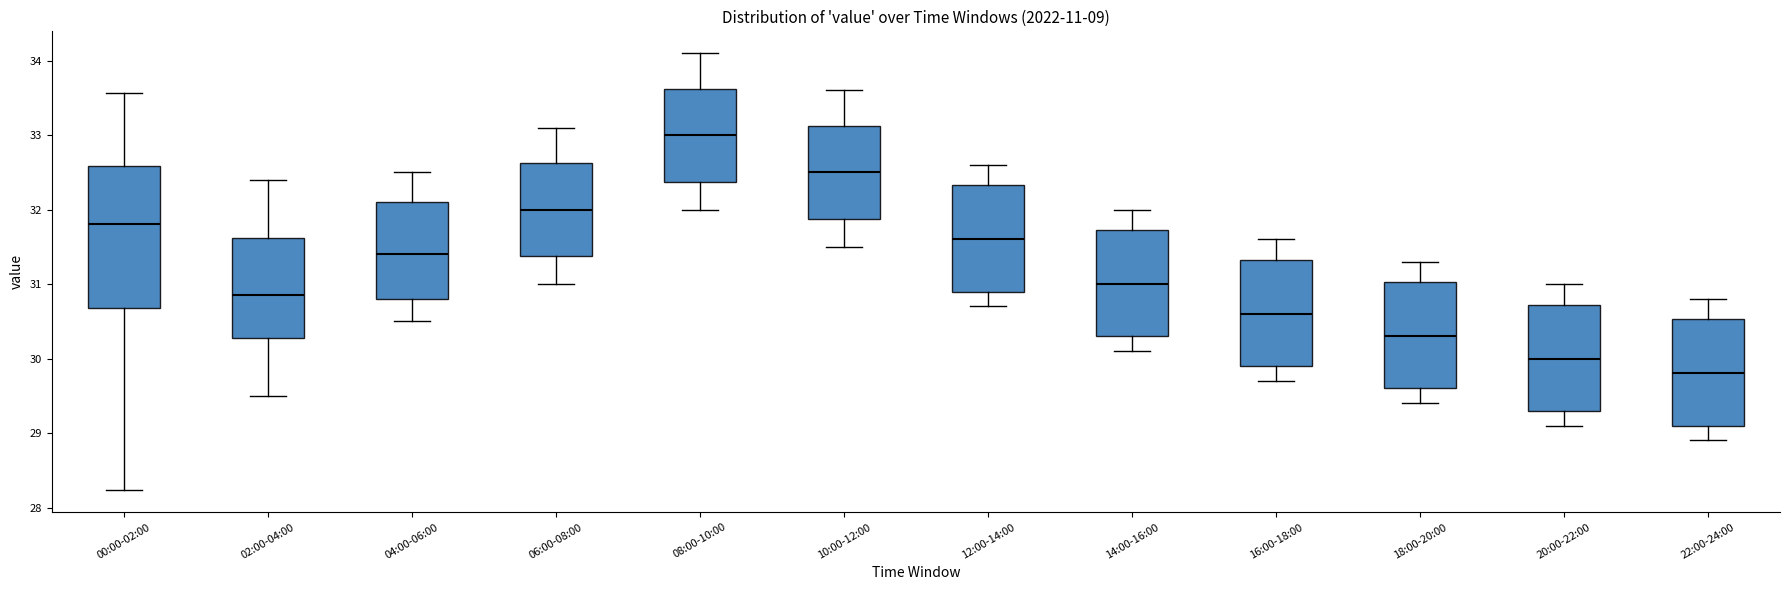

Reading left to right, transcribe this box plot: for each box, give where its median line is, the range the box spans, and where its two whiskers end, as read against the y-axis. The values are not printed on the chart, so give them approximately, as read against the axis.

00:00-02:00: median 31.8, box 30.7 to 32.6, whiskers 28.2 to 33.6
02:00-04:00: median 30.9, box 30.3 to 31.6, whiskers 29.5 to 32.4
04:00-06:00: median 31.4, box 30.8 to 32.1, whiskers 30.5 to 32.5
06:00-08:00: median 32.0, box 31.4 to 32.6, whiskers 31.0 to 33.1
08:00-10:00: median 33.0, box 32.4 to 33.6, whiskers 32.0 to 34.1
10:00-12:00: median 32.5, box 31.9 to 33.1, whiskers 31.5 to 33.6
12:00-14:00: median 31.6, box 30.9 to 32.3, whiskers 30.7 to 32.6
14:00-16:00: median 31.0, box 30.3 to 31.7, whiskers 30.1 to 32.0
16:00-18:00: median 30.6, box 29.9 to 31.3, whiskers 29.7 to 31.6
18:00-20:00: median 30.3, box 29.6 to 31.0, whiskers 29.4 to 31.3
20:00-22:00: median 30.0, box 29.3 to 30.7, whiskers 29.1 to 31.0
22:00-24:00: median 29.8, box 29.1 to 30.5, whiskers 28.9 to 30.8